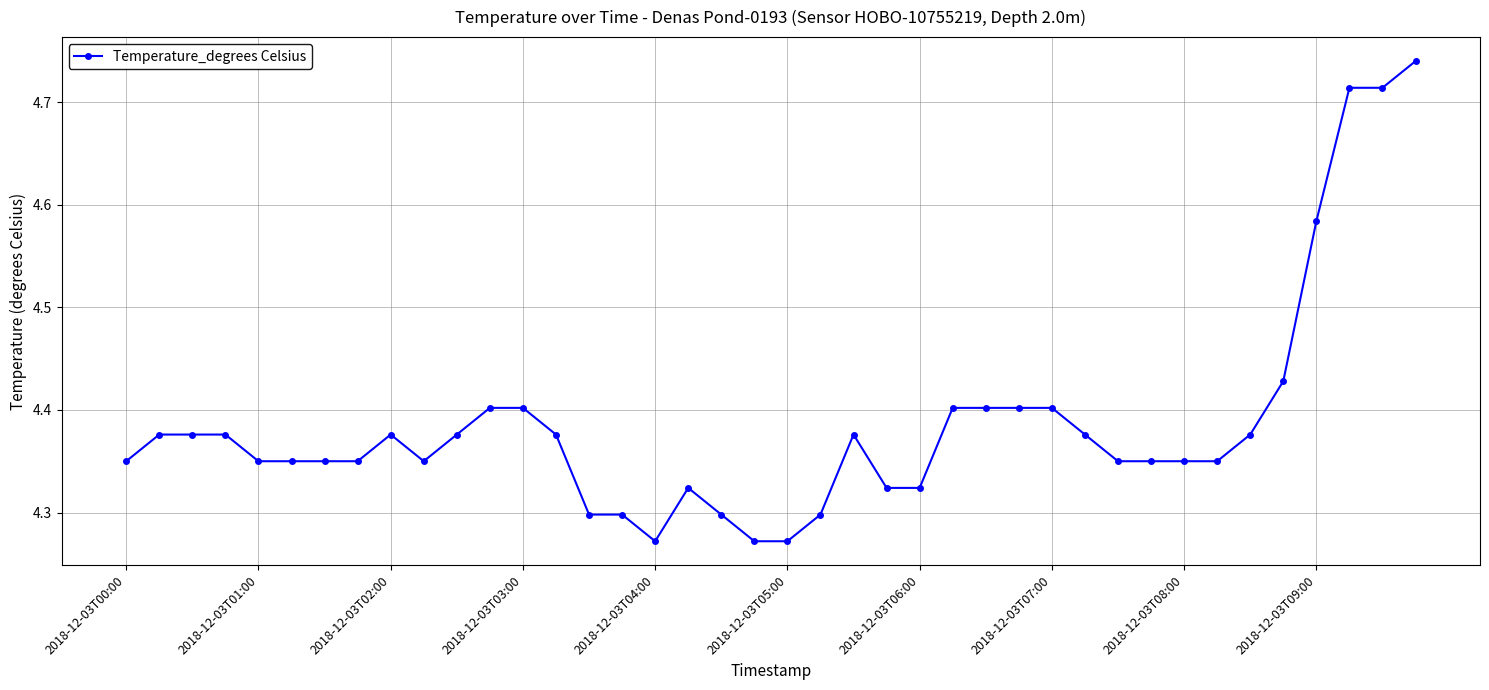

How many lines are shown in the chart?

1